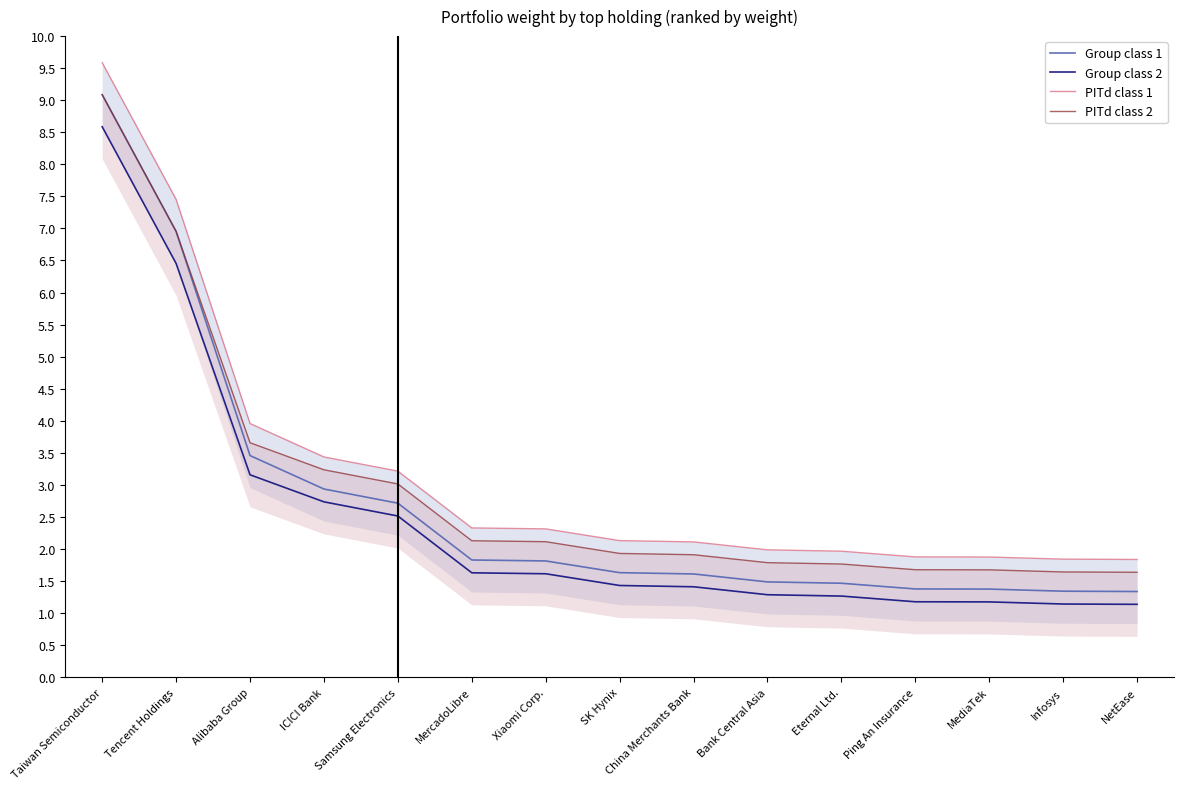

What is the difference between the maximum and minimum values in the PITd class 1 series?

7.8